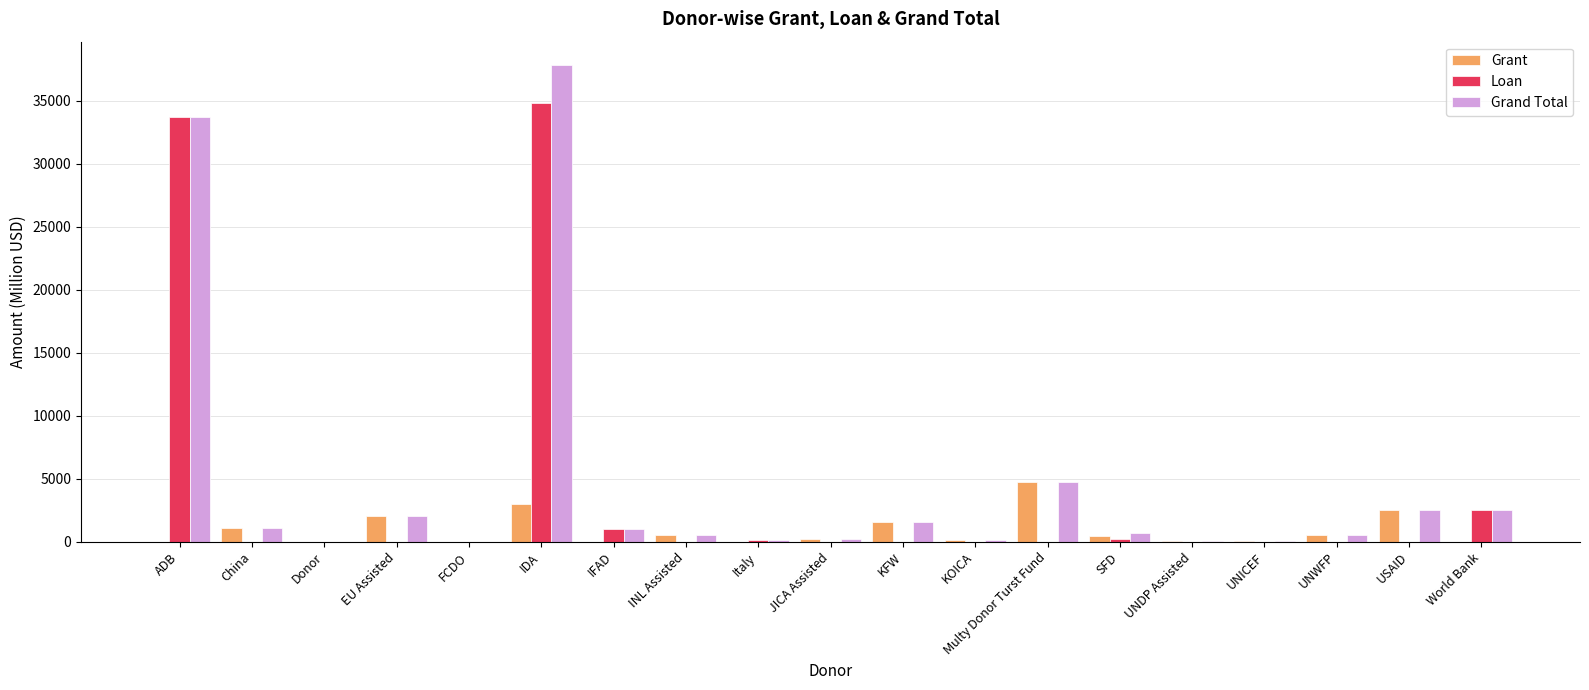

What is the greatest value displayed?

37787.0